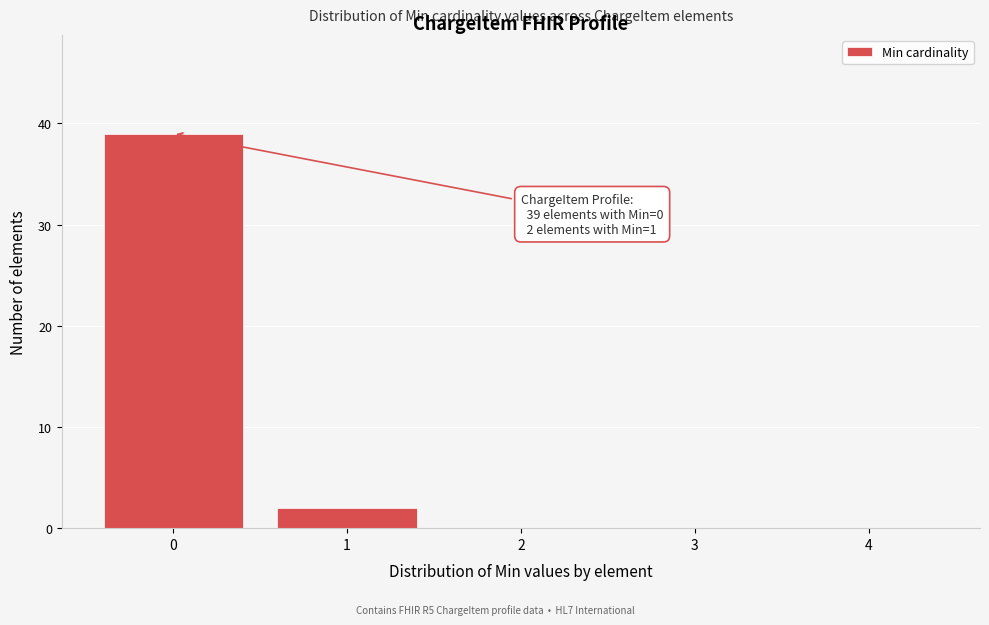

Reading right to left, transcribe all the data shown in this chart.

4=0	3=0	2=0	1=2	0=39